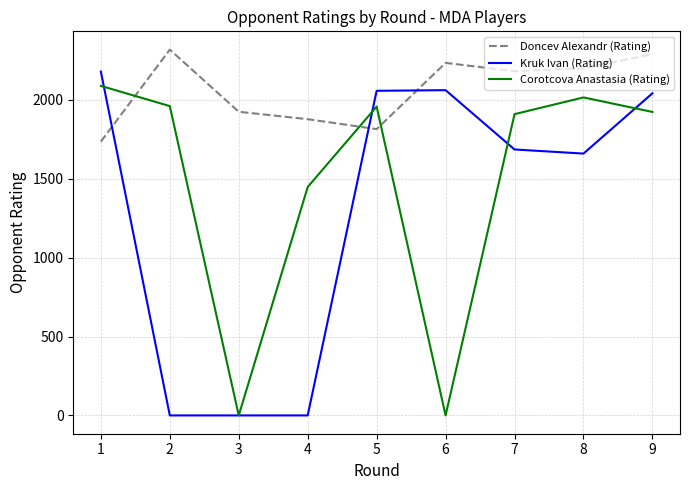

At which label does Doncev Alexandr (Rating) first exceed 2182?

2